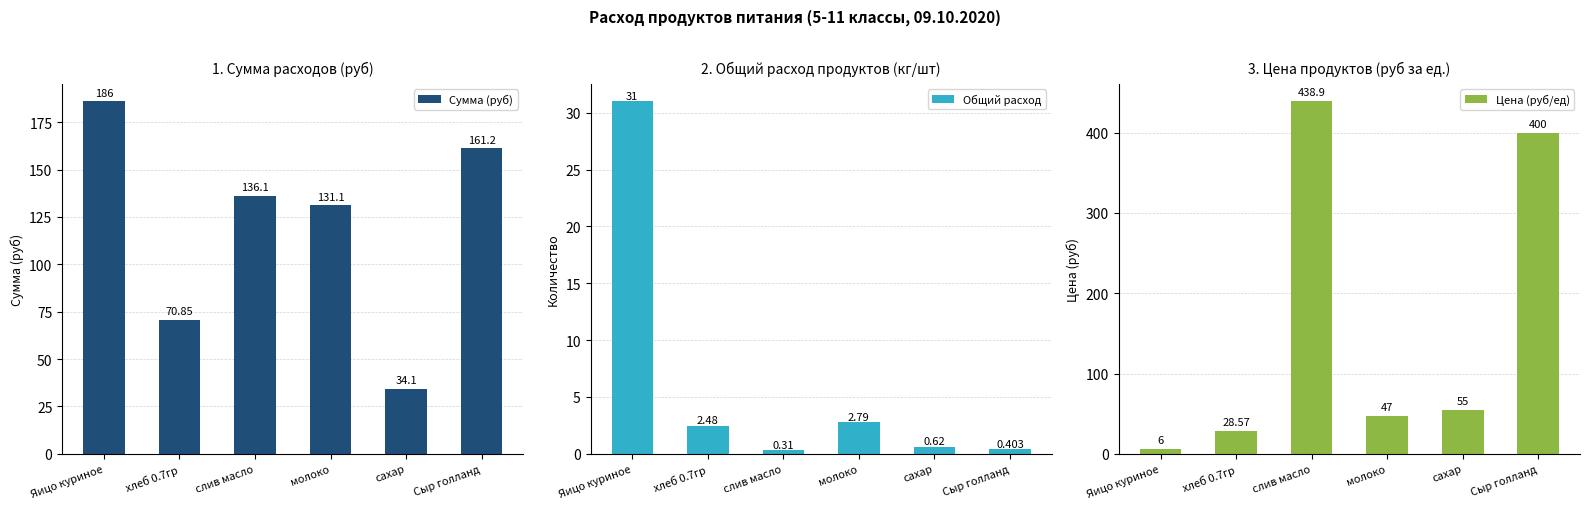

Reading left to right, extract all data points from this chart.

Сумма (руб): Яицо куриное=186.0	хлеб 0.7гр=70.9	слив масло=136.1	молоко=131.1	сахар=34.1	Сыр голланд=161.2
Общий расход: Яицо куриное=31.0	хлеб 0.7гр=2.5	слив масло=0.3	молоко=2.8	сахар=0.6	Сыр голланд=0.4
Цена (руб/ед): Яицо куриное=6.0	хлеб 0.7гр=28.6	слив масло=438.9	молоко=47.0	сахар=55.0	Сыр голланд=400.0